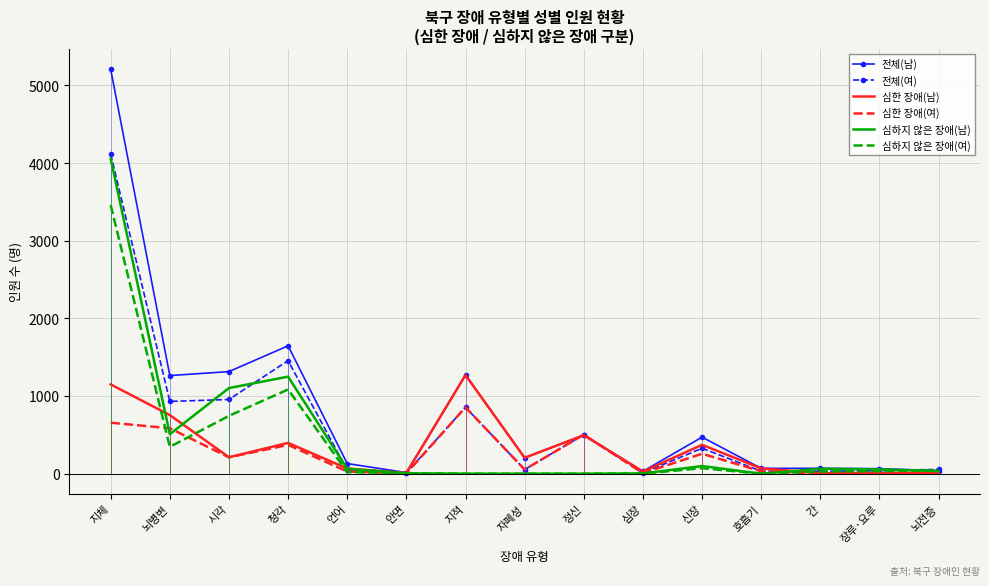

Is the value of 심하지 않은 장애(남) at 호흡기 greater than the value of 심한 장애(남) at 뇌병변?

No